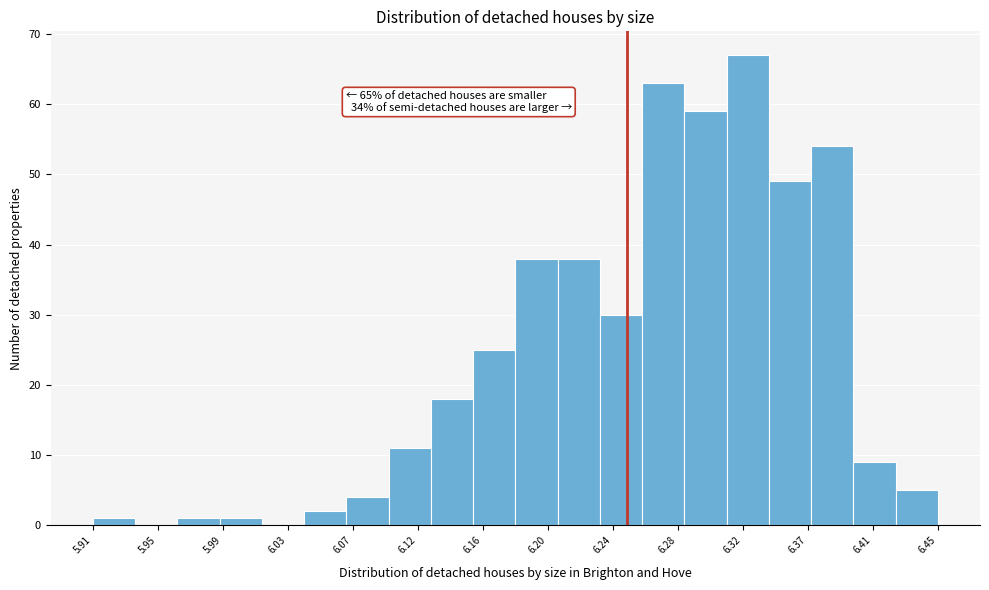

Which range on the x-axis has the tallest bar?

6.315 to 6.340